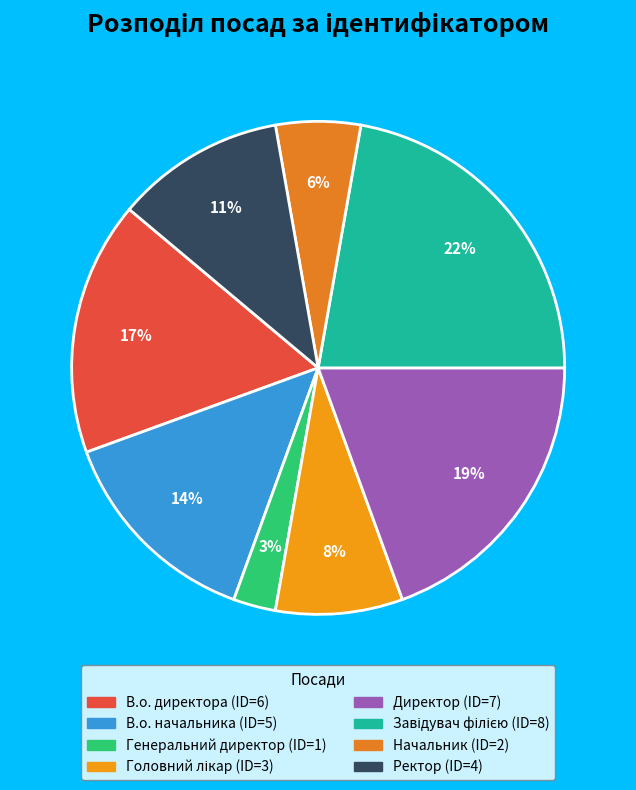

Is the sum of Головний лікар and Завідувач філією greater than half?

No